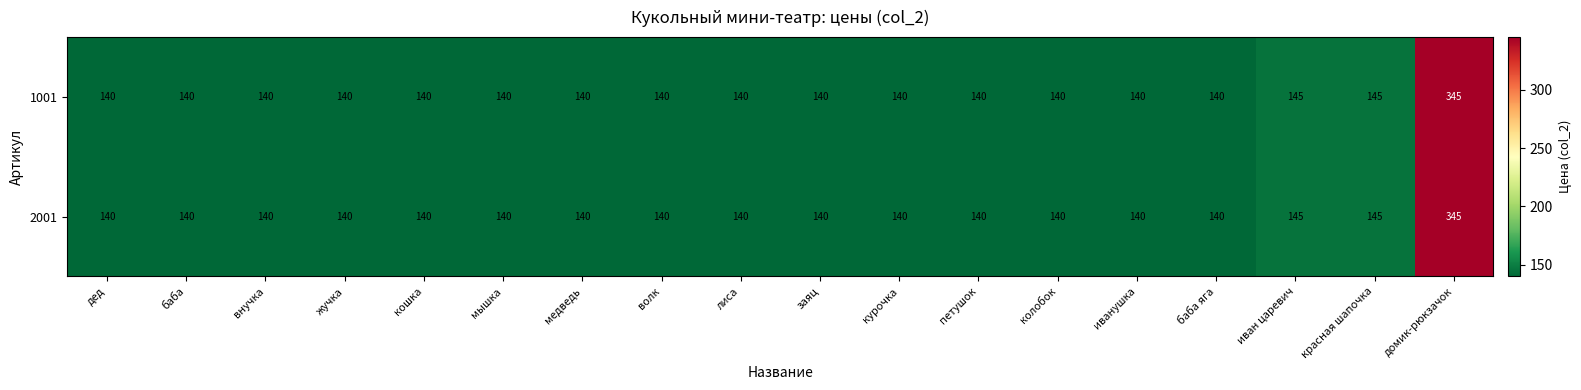

What is the total value across all series at петушок?

280